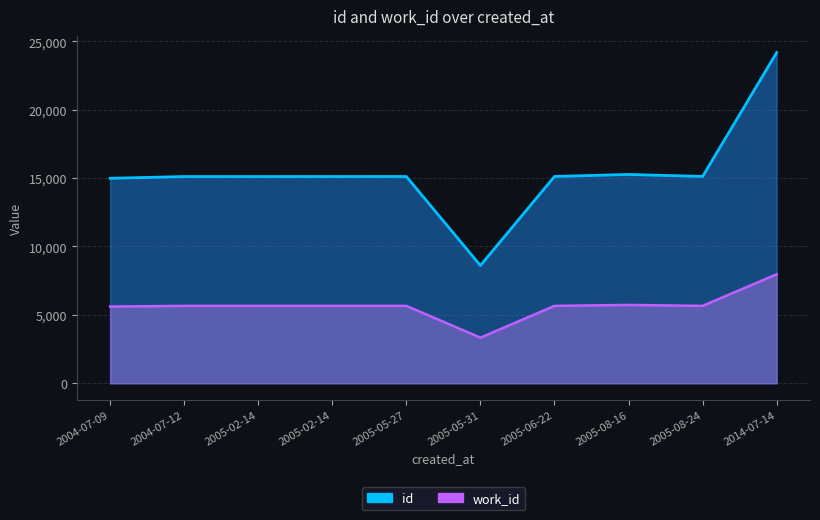

What is the spread (max minus min) of values at 2005-02-14?

9454